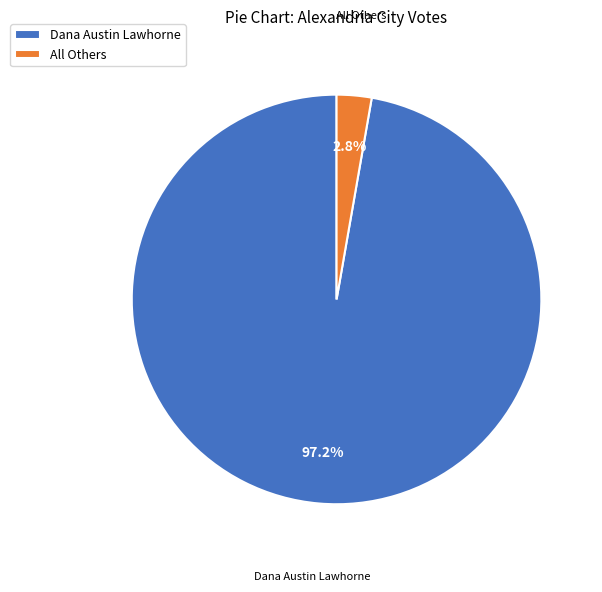

Which has a higher value, Dana Austin Lawhorne or All Others?

Dana Austin Lawhorne